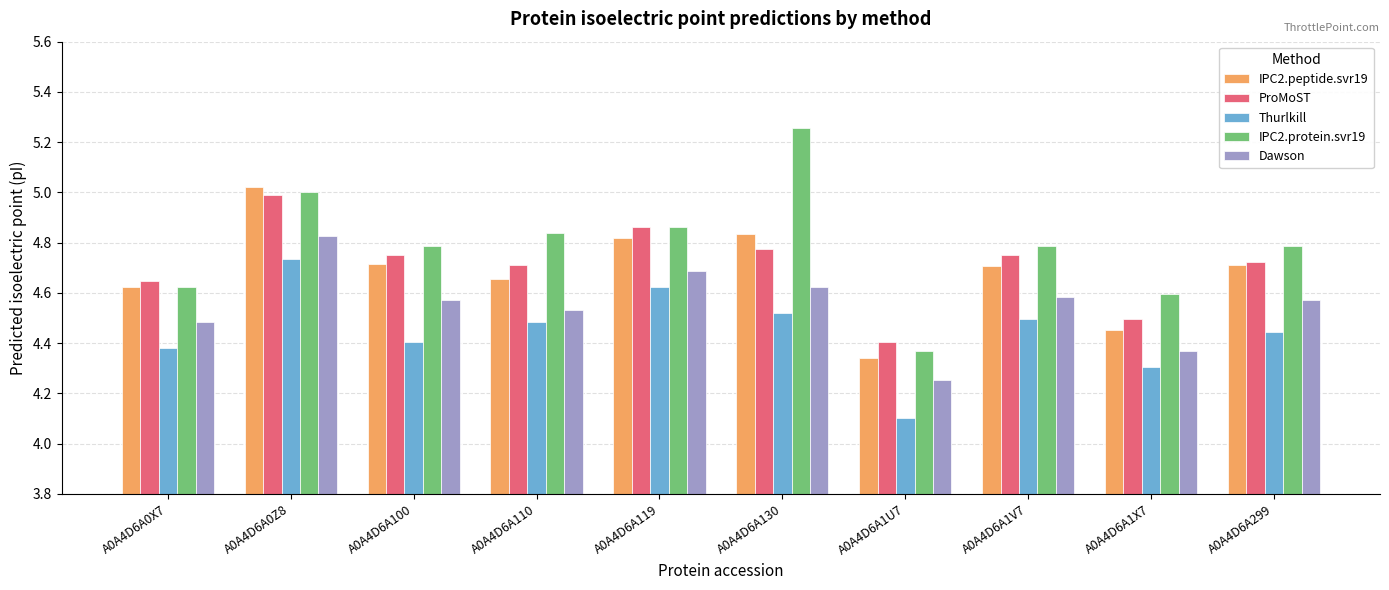

What is the lowest value of the Thurlkill series?

4.1